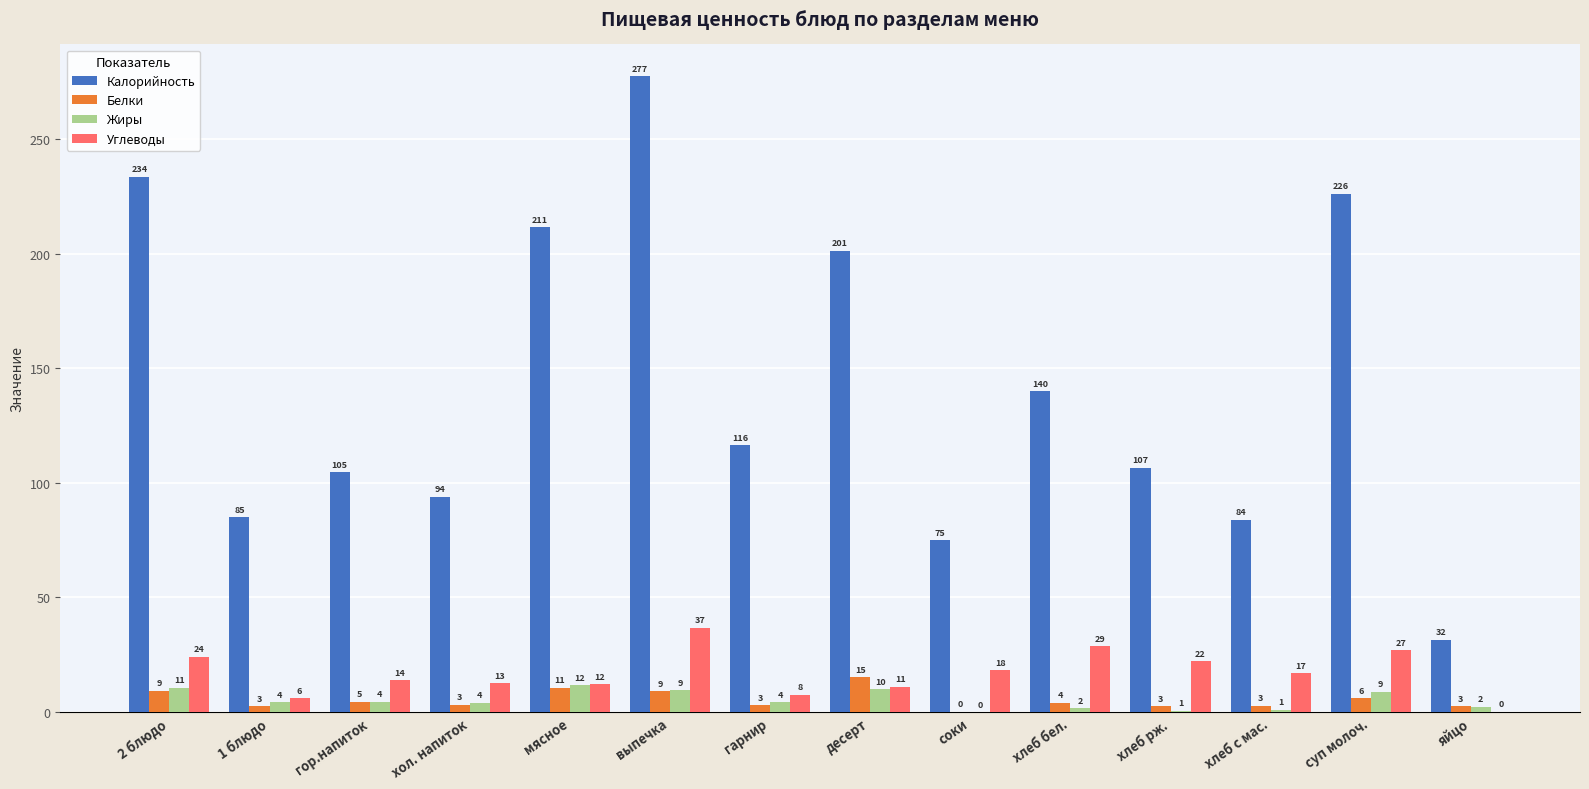

What are all the series names shown in the legend?

Калорийность, Белки, Жиры, Углеводы